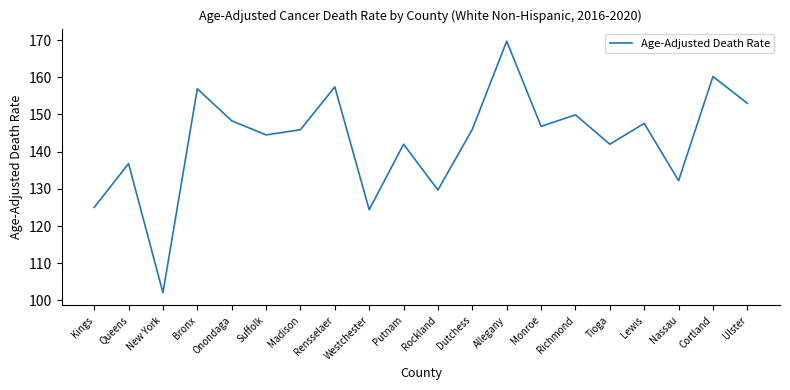

Which label corresponds to the largest value in the chart?

Allegany